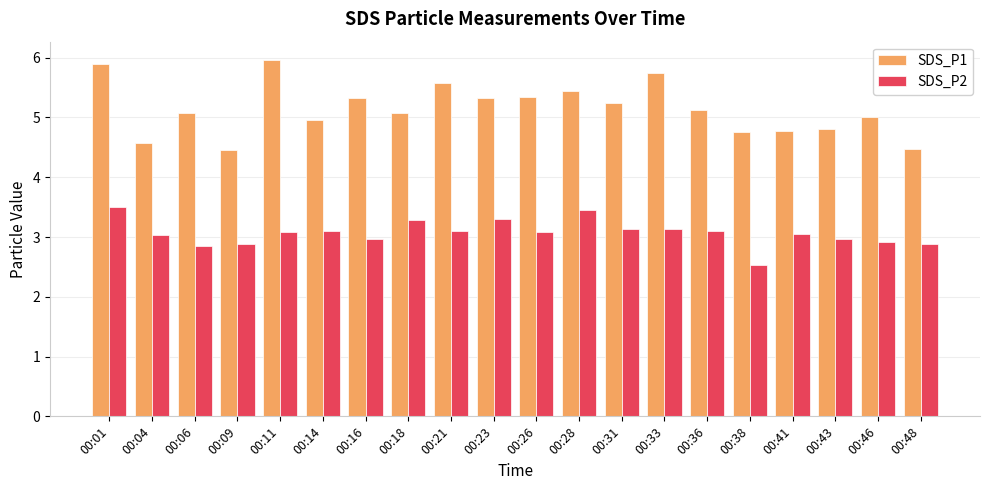

Are the bars grouped side by side (vs. stacked)?

Yes